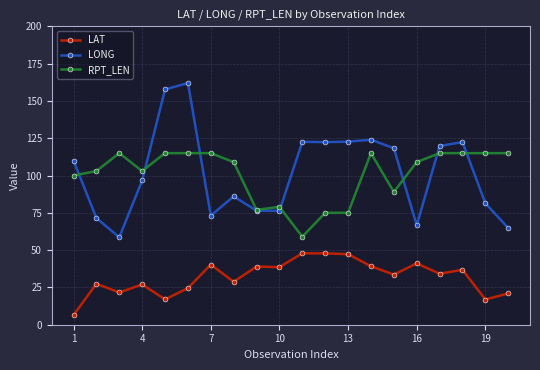

What is the sum of all LAT values?

636.5